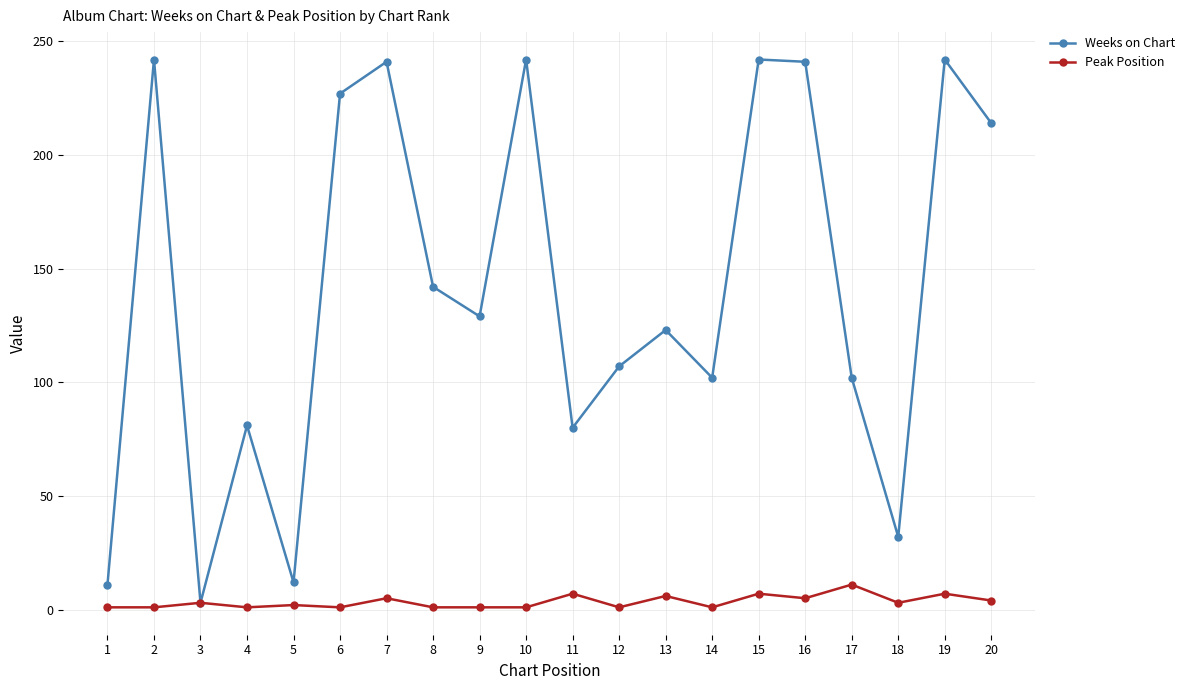

Which series has the largest total across all categories?

Weeks on Chart